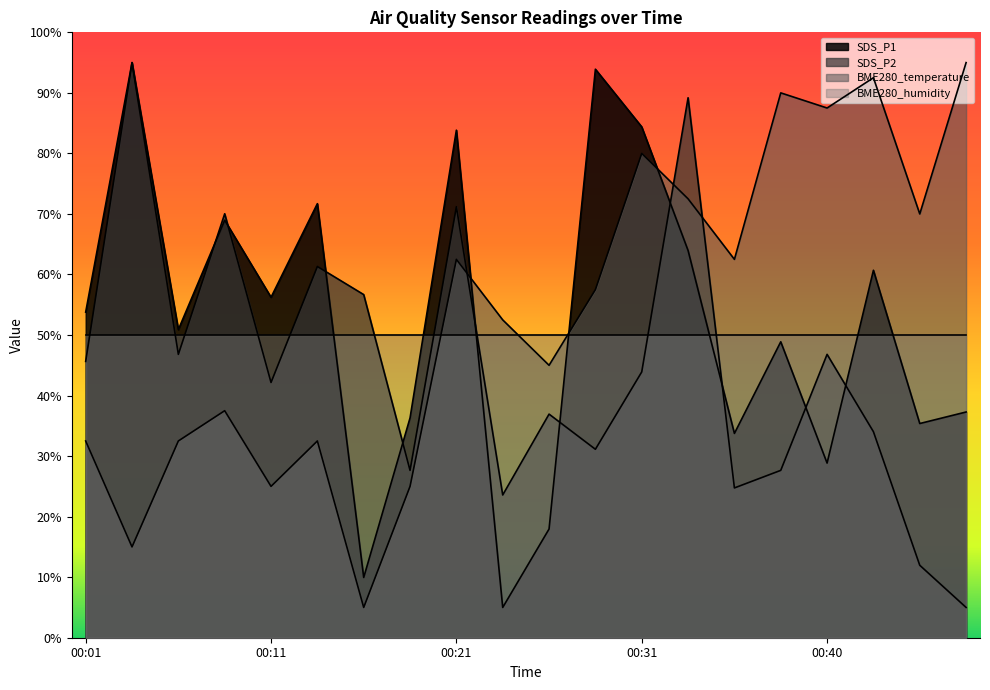

How many interior local peaks does the SDS_P1 series have?

7